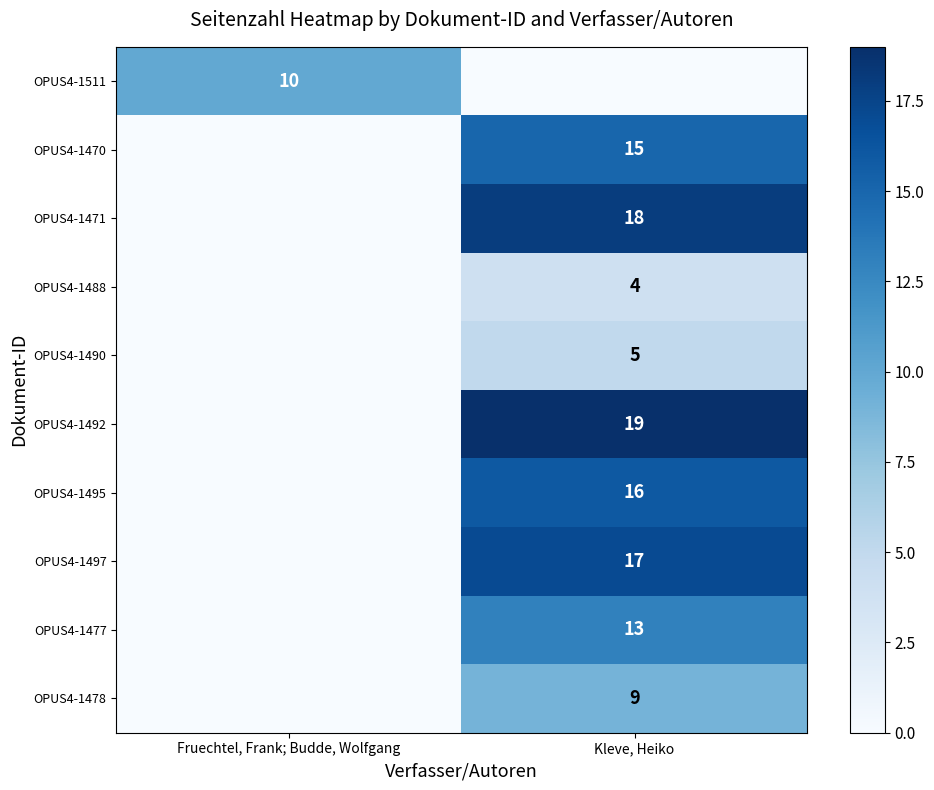

Count the number of categories in the chart.

2